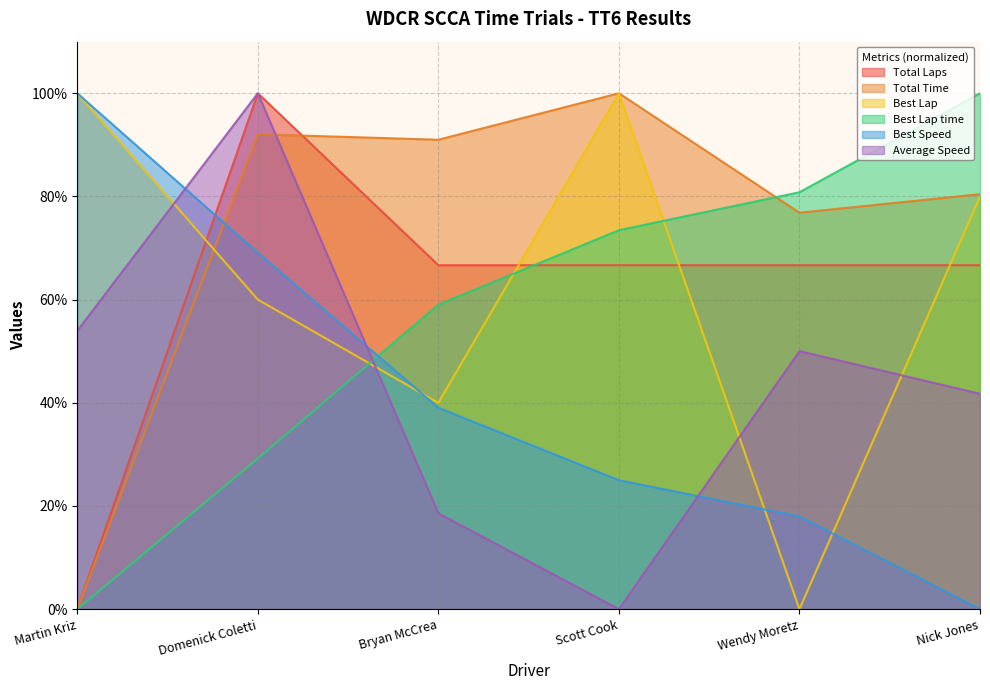

Where is the first local maximum for Total Time?

Domenick Coletti